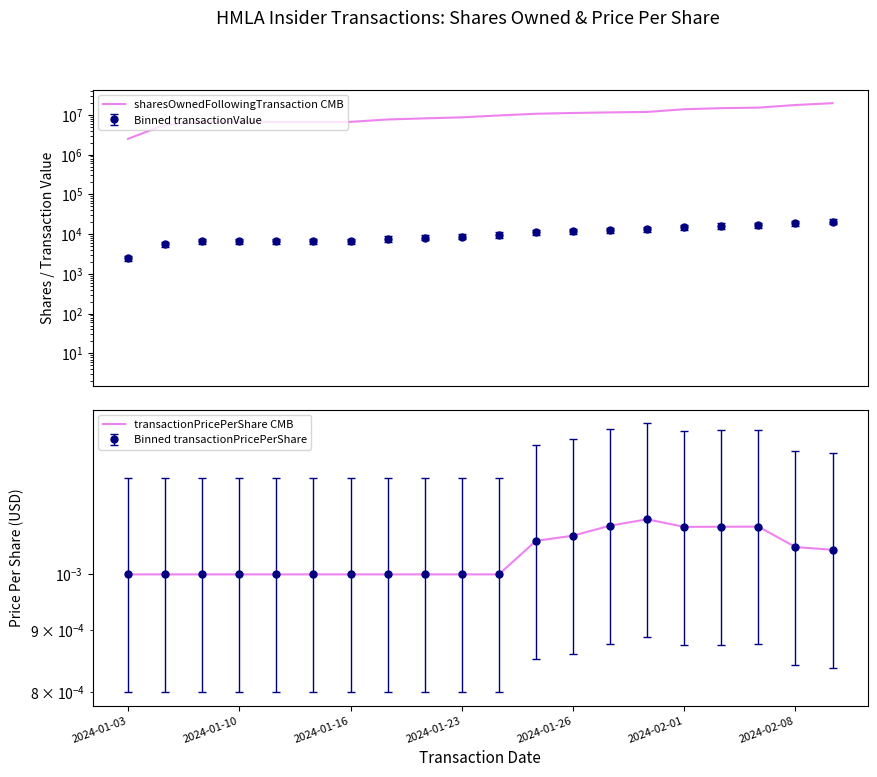

True or false: sharesOwnedFollowingTransaction CMB has a value of 5612683.3 at 11.

False